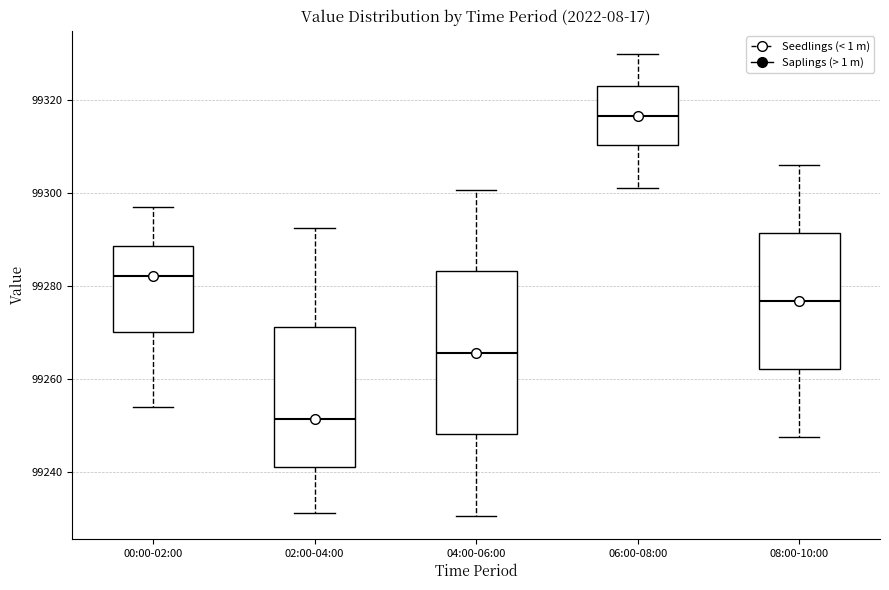

Reading left to right, transcribe this box plot: for each box, give where its median line is, the range the box spans, and where its two whiskers end, as read against the y-axis. The values are not printed on the chart, so give them approximately, as read against the axis.

00:00-02:00: median 99282, box 99270 to 99288, whiskers 99254 to 99298
02:00-04:00: median 99252, box 99240 to 99272, whiskers 99232 to 99292
04:00-06:00: median 99266, box 99248 to 99284, whiskers 99230 to 99300
06:00-08:00: median 99316, box 99310 to 99324, whiskers 99302 to 99330
08:00-10:00: median 99276, box 99262 to 99292, whiskers 99248 to 99306